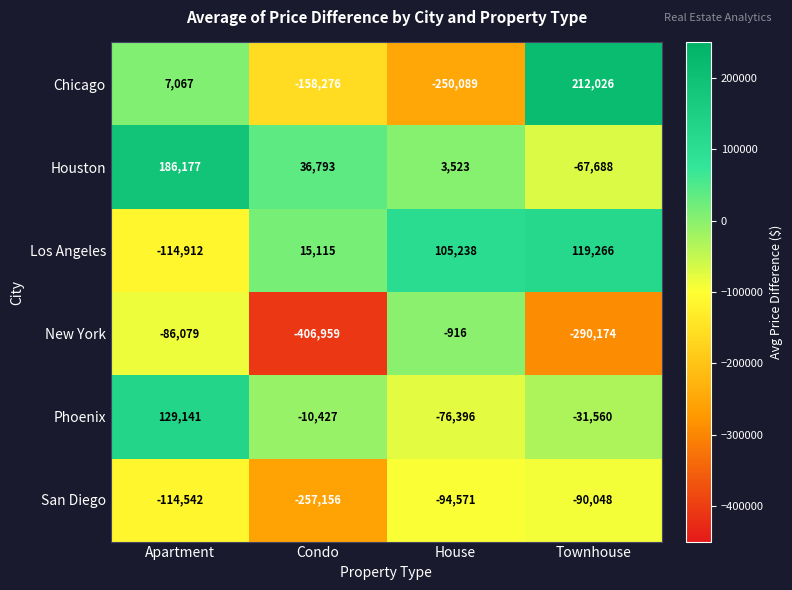

Reading left to right, extract all data points from this chart.

Chicago: 7067	-158276	-250089	212026
Houston: 186177	36793	3523	-67688
Los Angeles: -114912	15115	105238	119266
New York: -86079	-406959	-916	-290174
Phoenix: 129141	-10427	-76396	-31560
San Diego: -114542	-257156	-94571	-90048